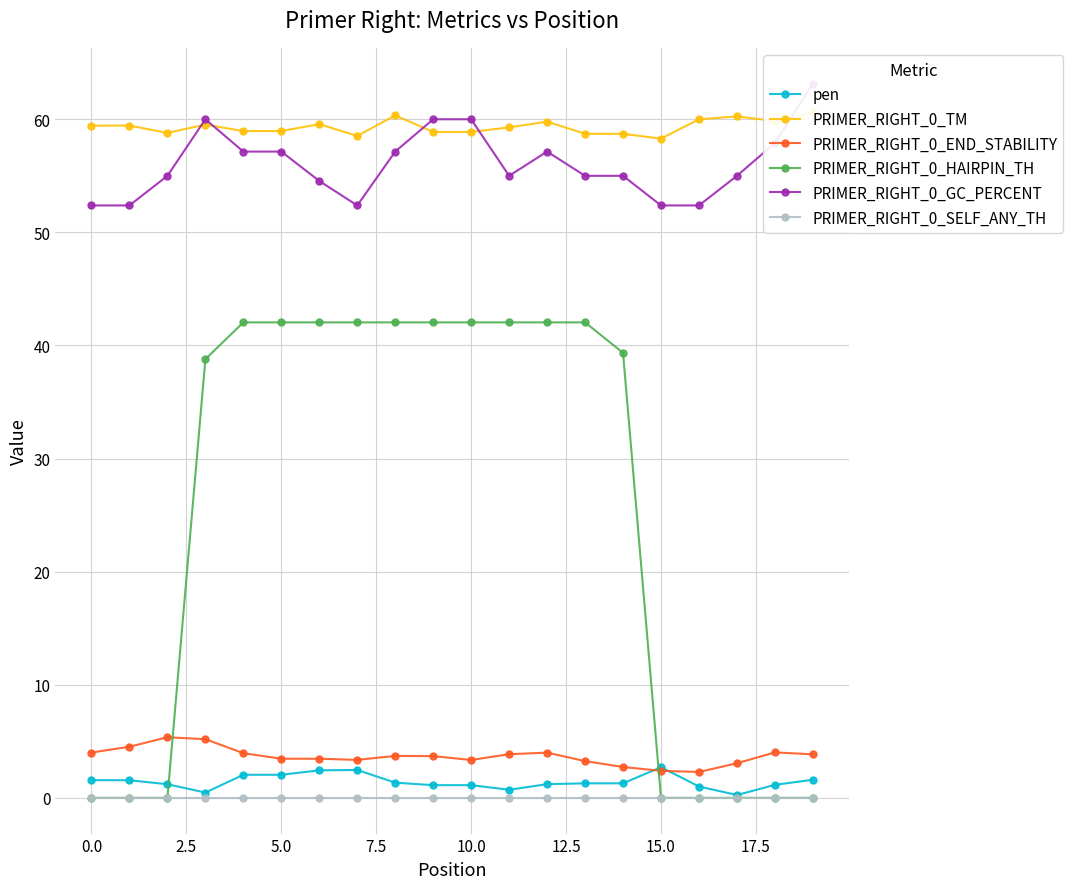

Reading left to right, extract all data points from this chart.

pen: 1.6	1.6	1.2	0.5	2.0	2.0	2.4	2.5	1.3	1.1	1.1	0.7	1.2	1.3	1.3	2.7	1.0	0.3	1.2	1.6
PRIMER_RIGHT_0_TM: 59.4	59.4	58.8	59.5	59.0	59.0	59.6	58.5	60.3	58.9	58.9	59.3	59.8	58.7	58.7	58.3	60.0	60.3	59.8	60.6
PRIMER_RIGHT_0_END_STABILITY: 4.0	4.5	5.4	5.2	4.0	3.5	3.5	3.4	3.7	3.7	3.4	3.9	4.0	3.2	2.7	2.4	2.3	3.1	4.0	3.9
PRIMER_RIGHT_0_HAIRPIN_TH: 0.0	0.0	0.0	38.8	42.0	42.0	42.0	42.0	42.0	42.0	42.0	42.0	42.0	42.0	39.4	0.0	0.0	0.0	0.0	0.0
PRIMER_RIGHT_0_GC_PERCENT: 52.4	52.4	55.0	60.0	57.1	57.1	54.5	52.4	57.1	60.0	60.0	55.0	57.1	55.0	55.0	52.4	52.4	55.0	57.9	63.2
PRIMER_RIGHT_0_SELF_ANY_TH: 0.0	0.0	0.0	0.0	0.0	0.0	0.0	0.0	0.0	0.0	0.0	0.0	0.0	0.0	0.0	0.0	0.0	0.0	0.0	0.0